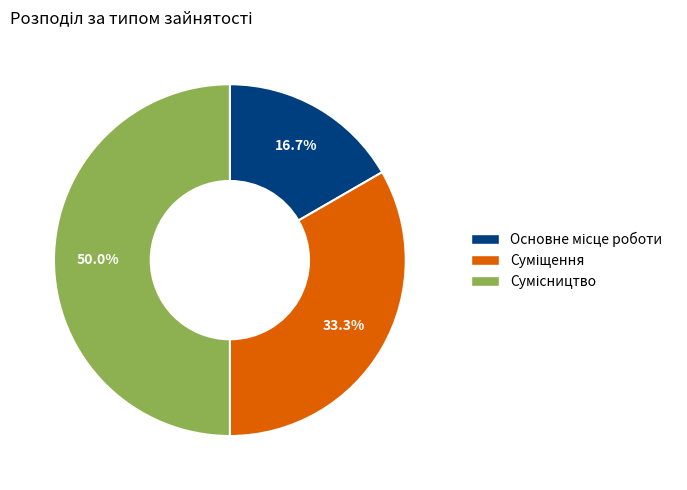

Is it true that Основне місце роботи is 26% of the pie?

False